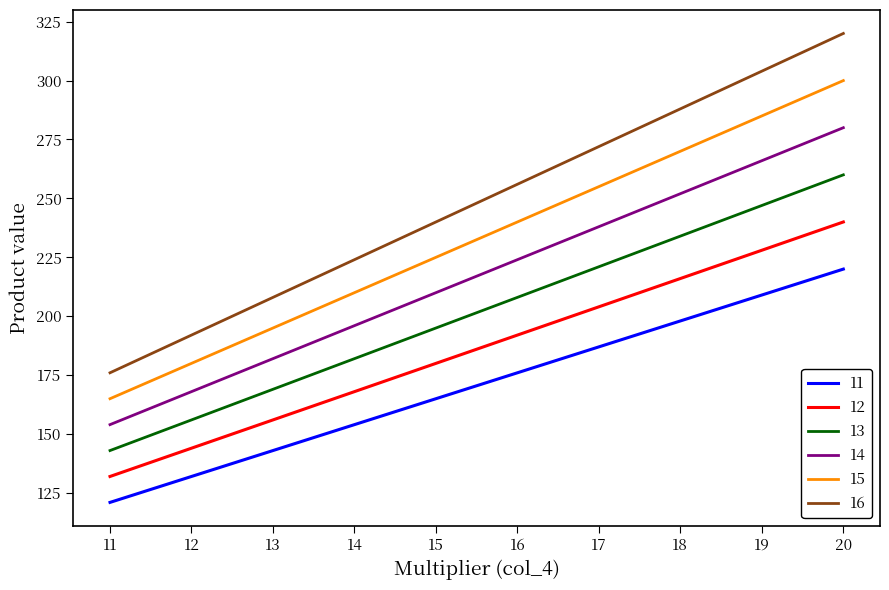

What is the spread (max minus min) of values at 16?

80